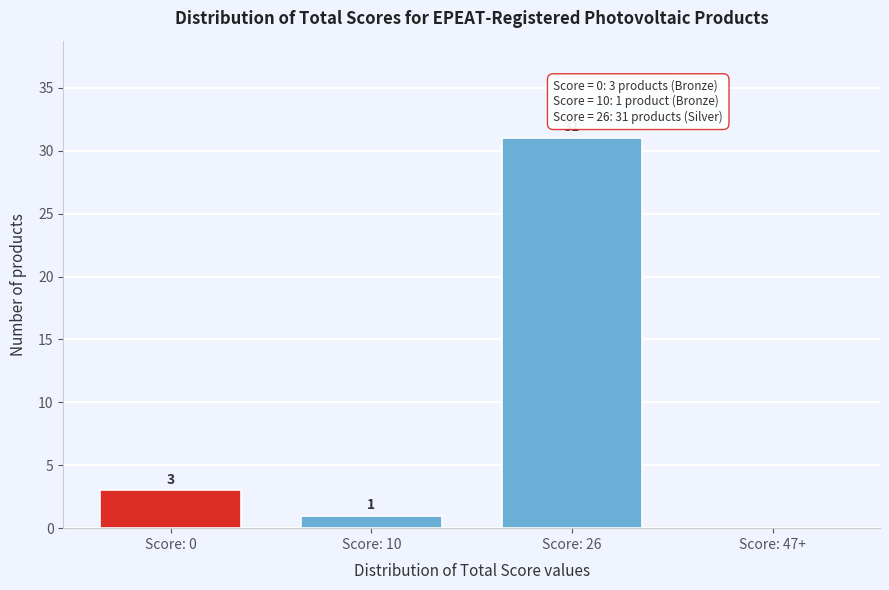

Reading left to right, transcribe all the data shown in this chart.

Score: 0=3	Score: 10=1	Score: 26=31	Score: 47+=0